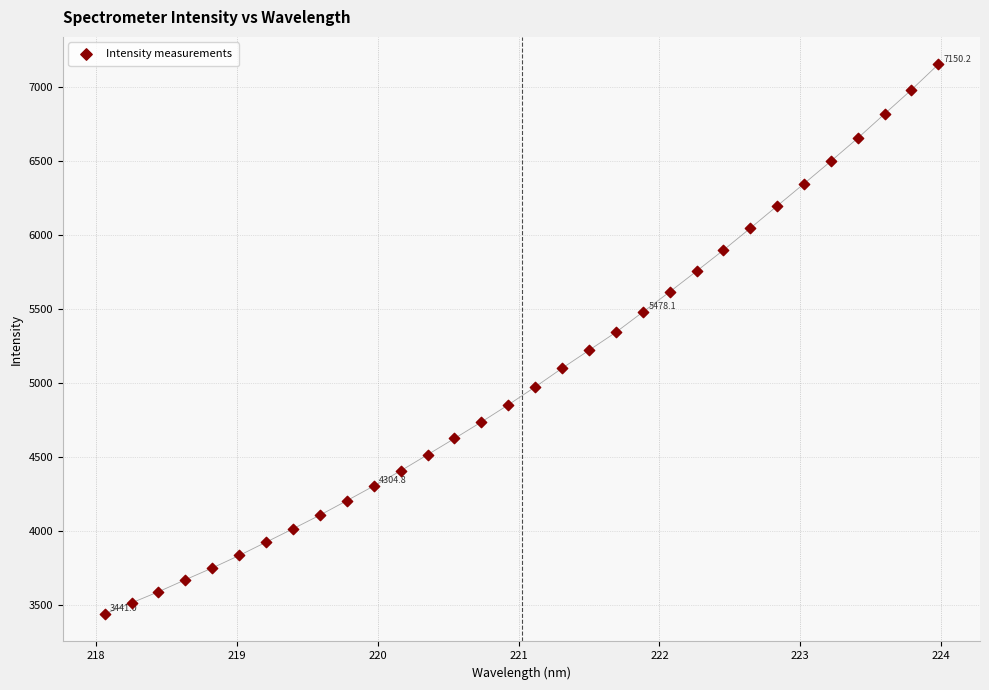

What is the range of Y values (max minus min)?

3709.2